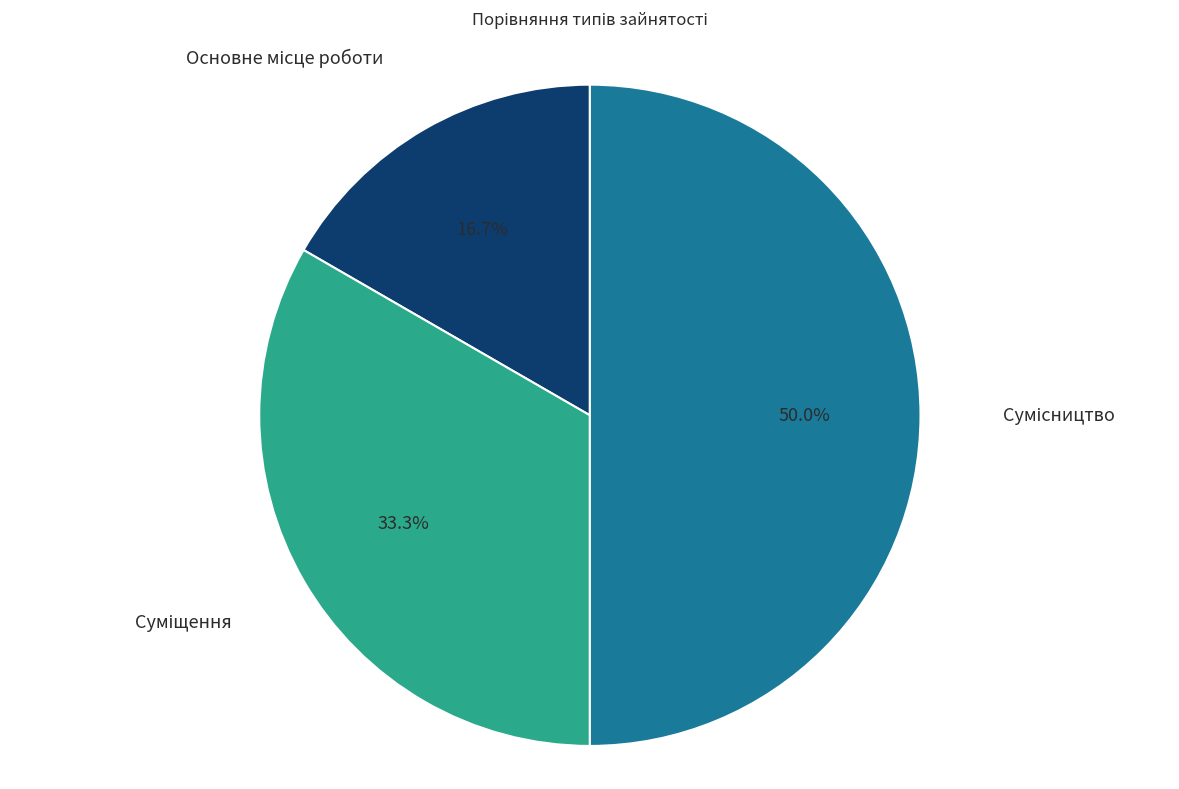

To the nearest percent, what portion does Основне місце роботи represent?

17%